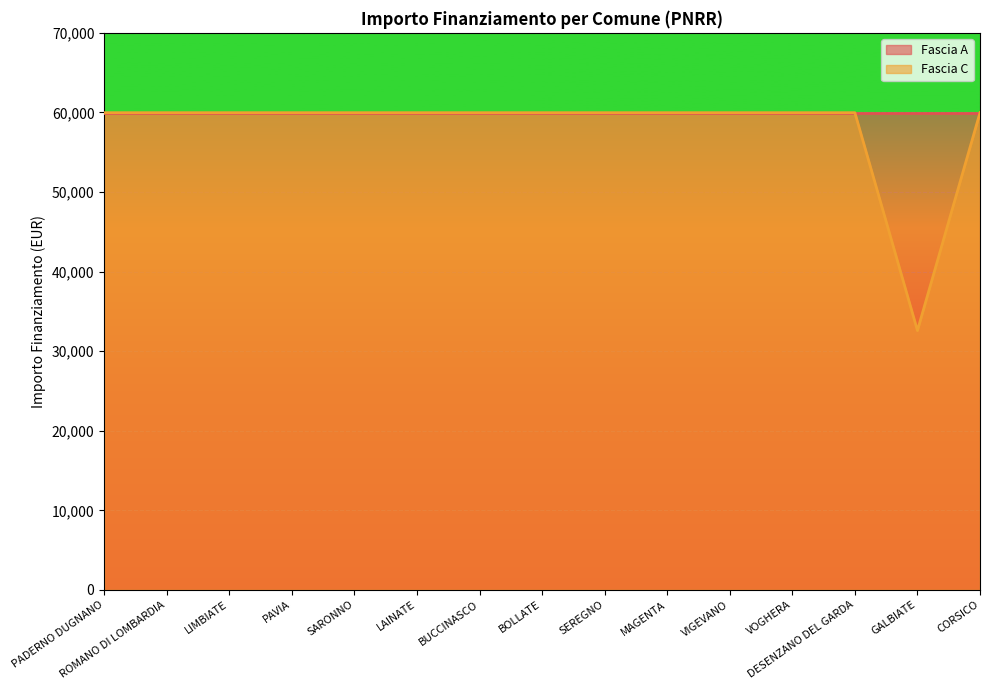

Which series has the widest spread of values?

Fascia C